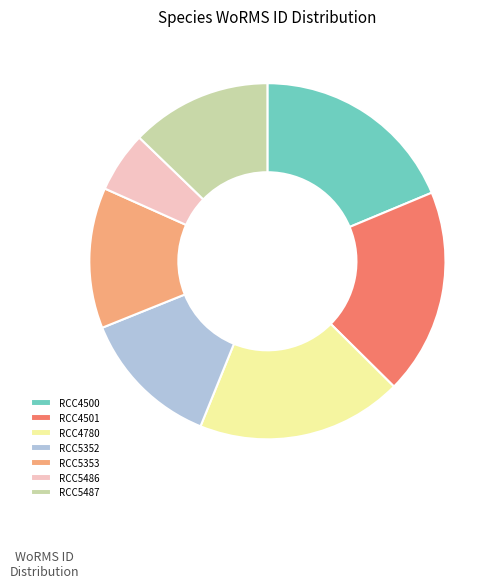

Is the sum of RCC5352 and RCC4500 greater than half?

No